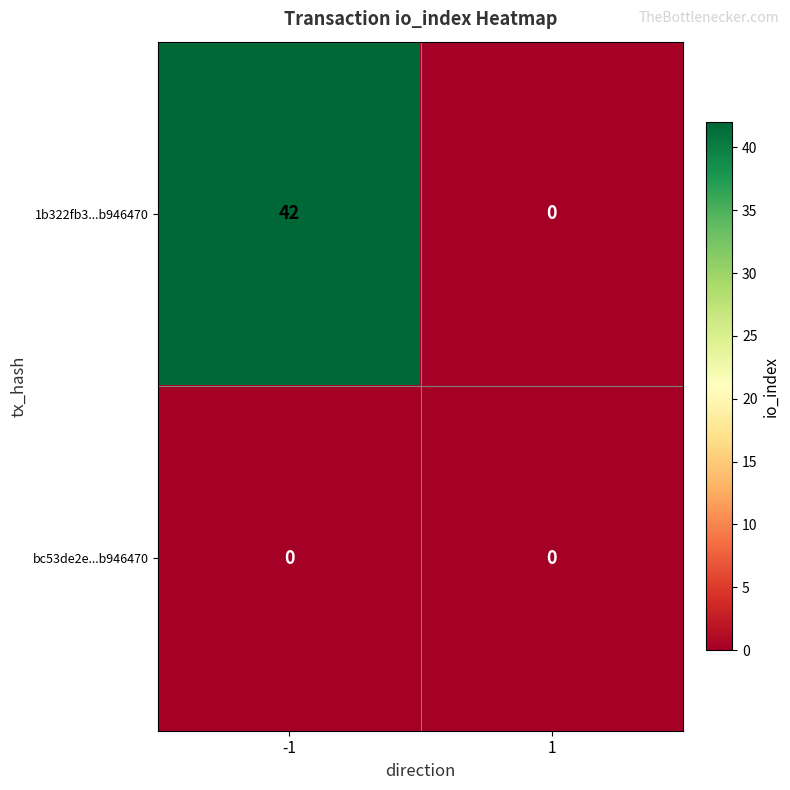

Which series has the widest spread of values?

1b322fb3...b946470